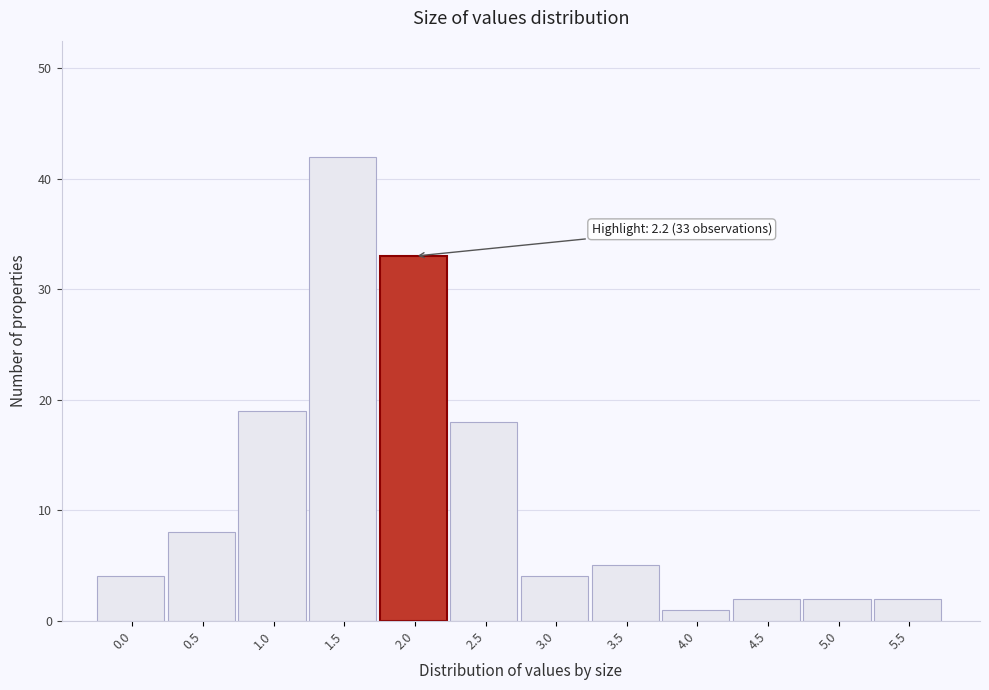

Reading right to left, transcribe all the data shown in this chart.

5.5=2	5.0=2	4.5=2	4.0=1	3.5=5	3.0=4	2.5=18	2.0=33	1.5=42	1.0=19	0.5=8	0.0=4